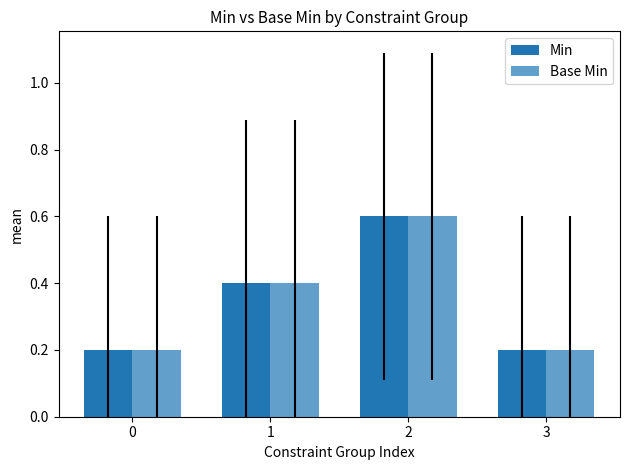

Are the bars horizontal?

No